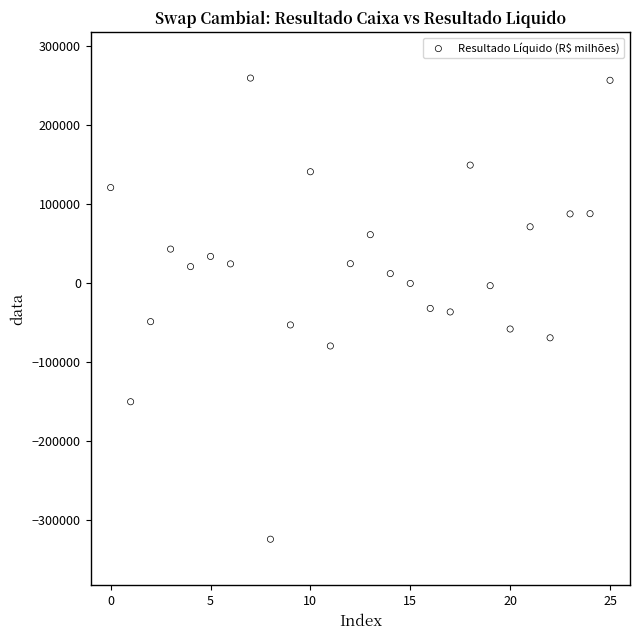

What is the range of Y values (max minus min)?

584096.0